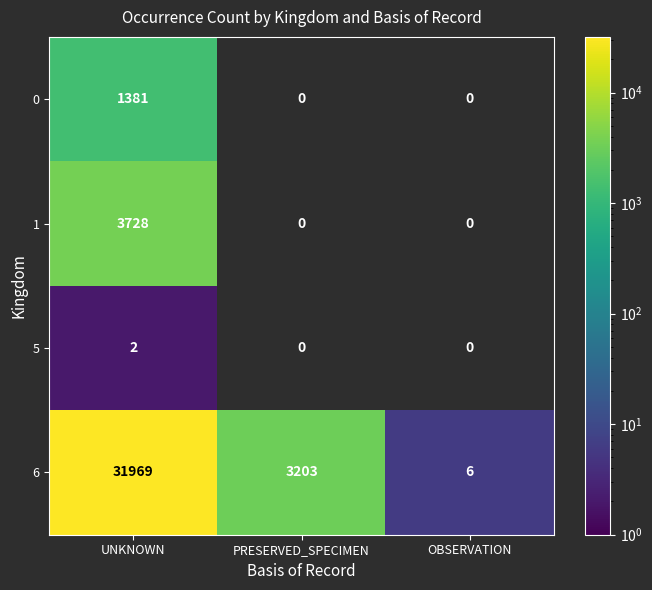

Which label corresponds to the smallest value in the chart?

UNKNOWN